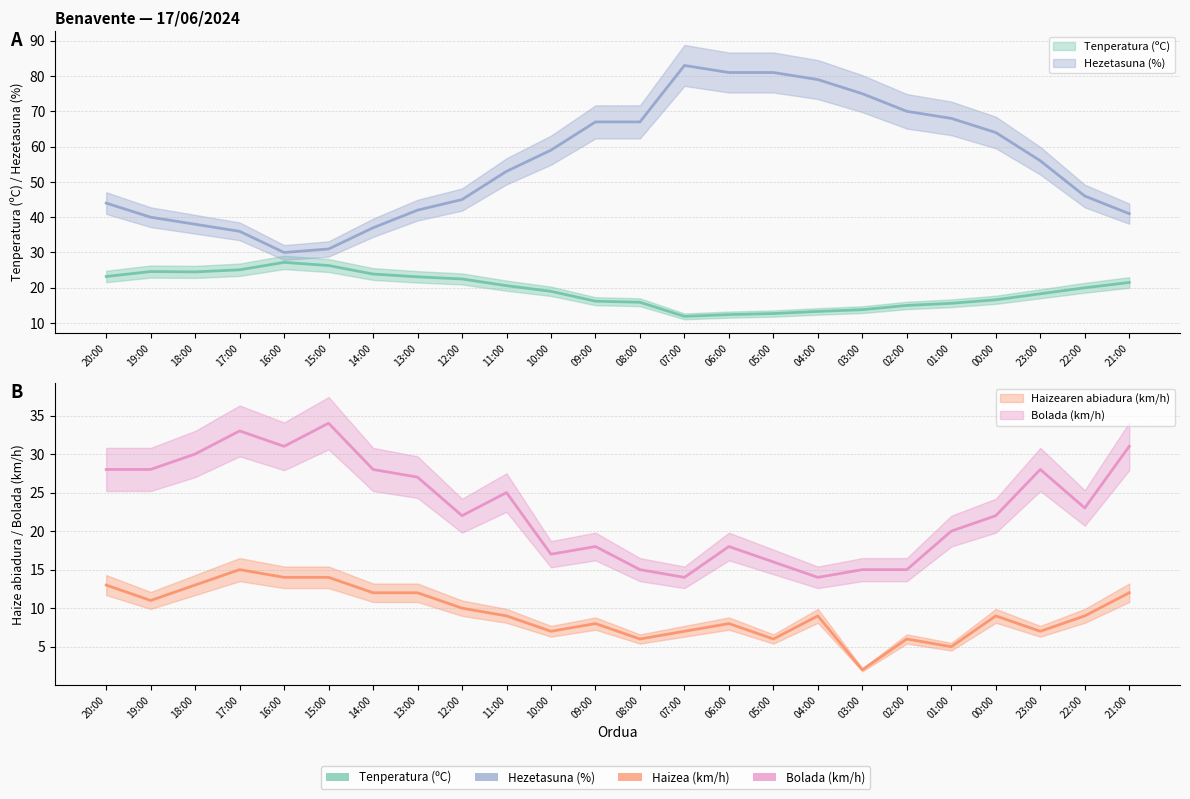

What is the difference between the maximum and minimum values in the Hezetasuna (%) series?

53.0